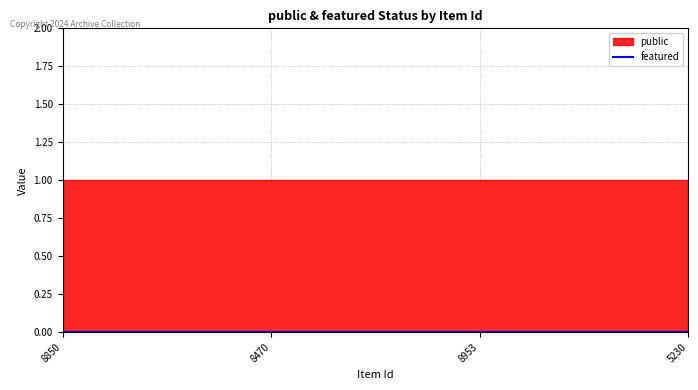

At which category does the chart reach its peak across all series?

8850